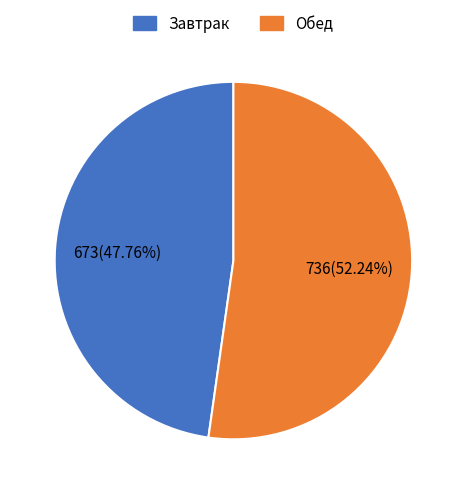

Is the sum of Обед and Завтрак greater than half?

Yes